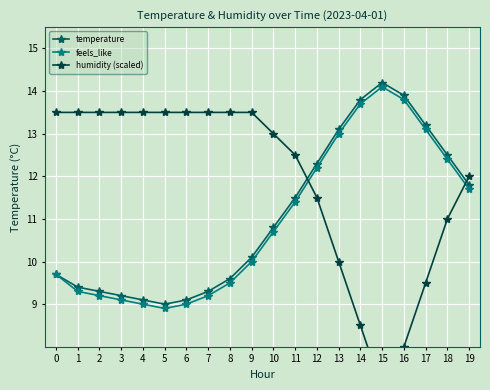

True or false: feels_like and humidity (scaled) cross at least once.

True